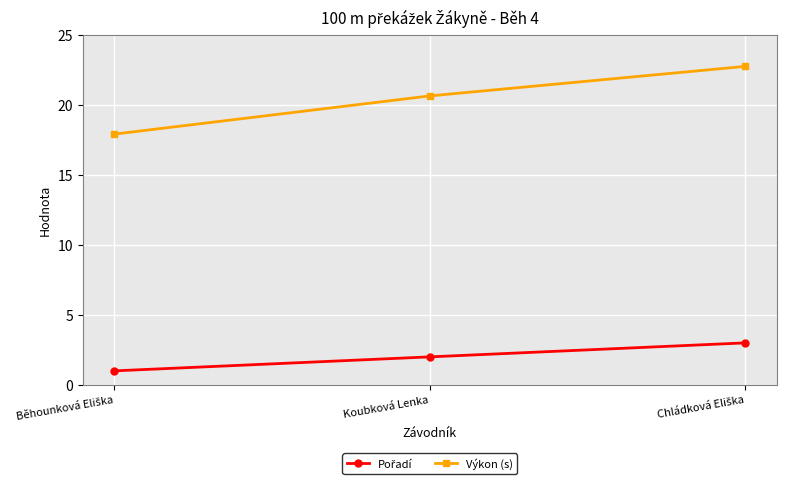

How many lines are shown in the chart?

2